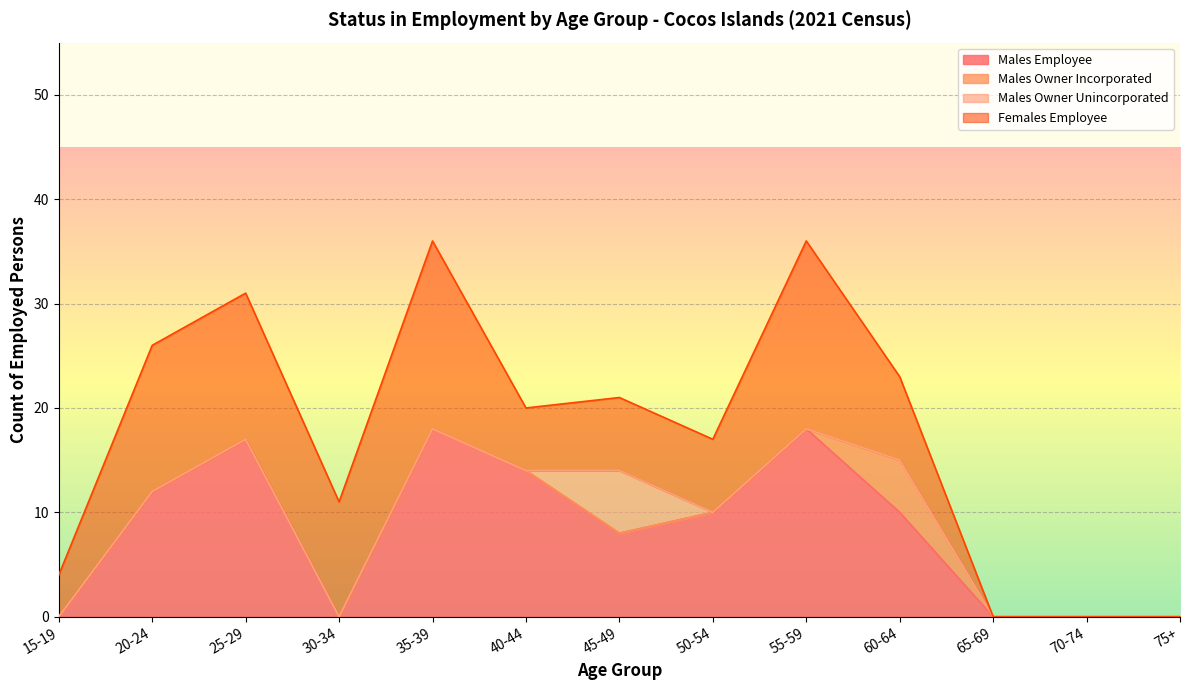

Rank the categories by Females Employee value from lowest to highest.

65-69, 70-74, 75+, 15-19, 40-44, 45-49, 50-54, 60-64, 30-34, 20-24, 25-29, 35-39, 55-59